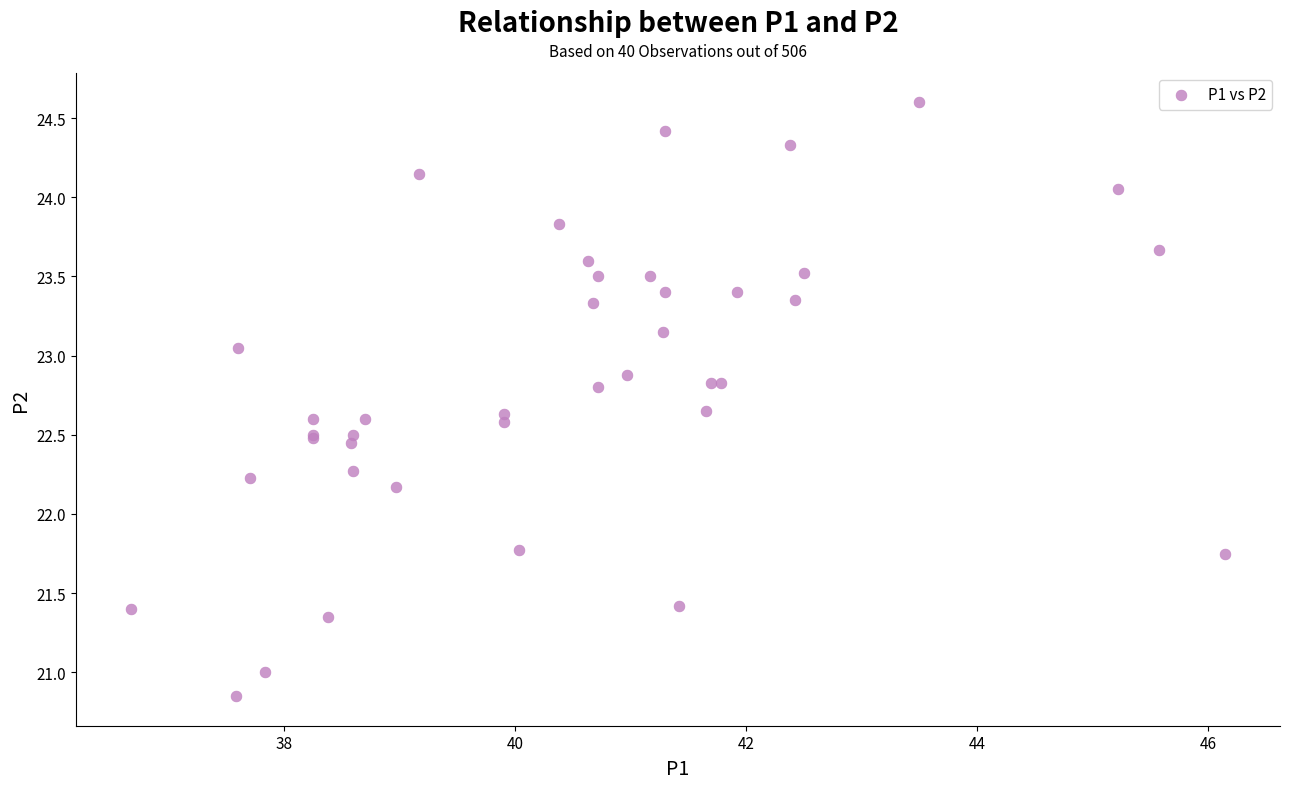

What Y value in the scatter plot is closest to 22?

22.2